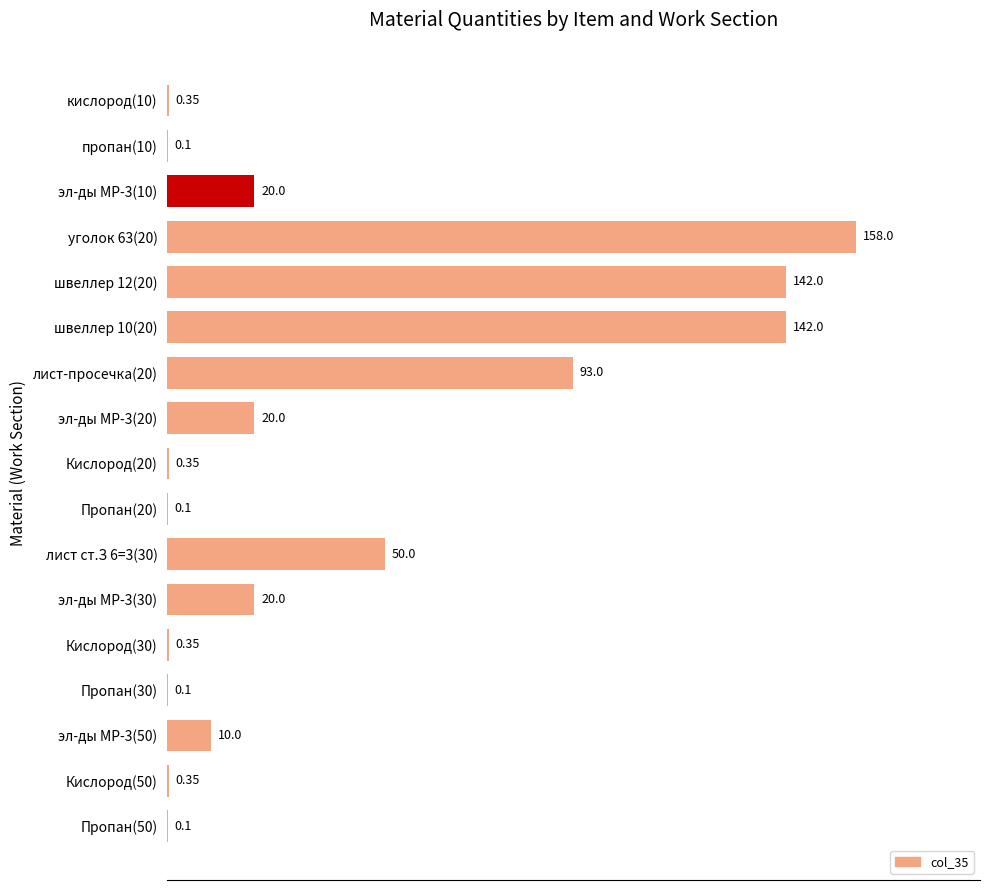

Which has a higher value, эл-ды МР-3(20) or кислород(10)?

эл-ды МР-3(20)